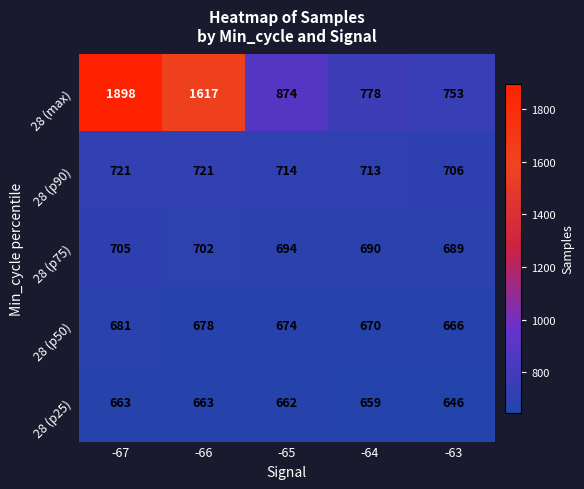

Which series has the widest spread of values?

28 (max)